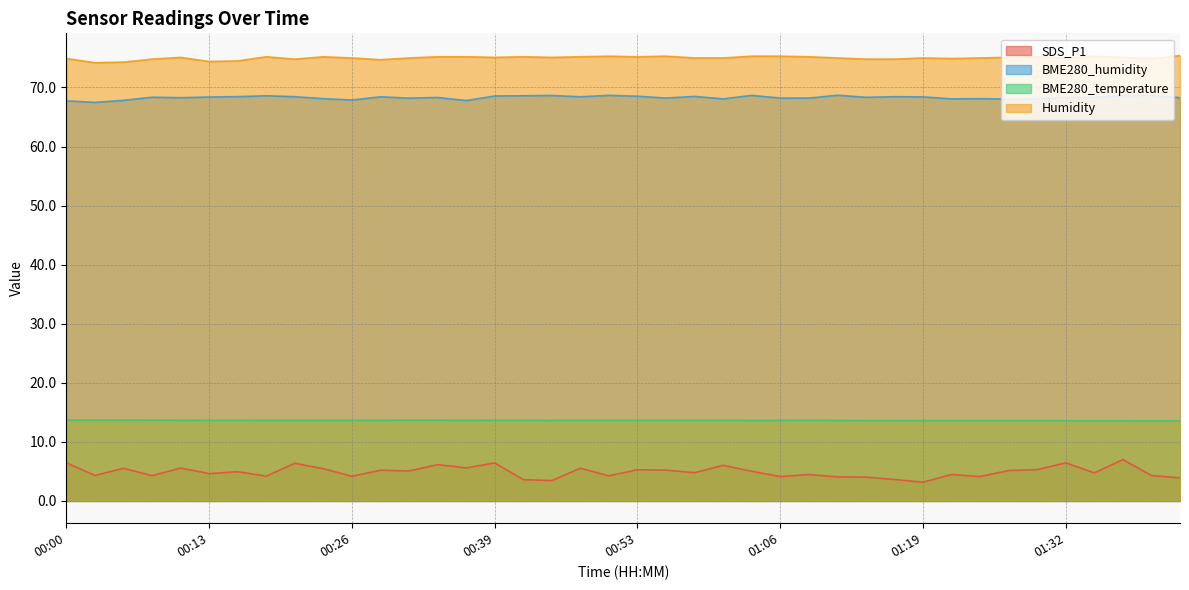

Reading left to right, transcribe all the data shown in this chart.

SDS_P1: 00:00=6.5	00:03=4.3	00:06=5.5	00:08=4.3	00:11=5.6	00:13=4.6	00:16=5.0	00:19=4.2	00:21=6.4	00:24=5.5	00:26=4.2	00:29=5.2	00:32=5.1	00:34=6.2	00:37=5.6	00:39=6.4	00:42=3.6	00:45=3.5	00:47=5.5	00:50=4.2	00:53=5.3	00:55=5.2	00:58=4.8	01:00=6.0	01:03=5.0	01:06=4.1	01:08=4.5	01:11=4.1	01:14=4.0	01:16=3.6	01:19=3.2	01:22=4.5	01:24=4.1	01:27=5.2	01:29=5.3	01:32=6.5	01:35=4.8	01:37=7.0	01:40=4.3	01:43=3.9
BME280_humidity: 00:00=67.7	00:03=67.5	00:06=67.8	00:08=68.3	00:11=68.3	00:13=68.4	00:16=68.5	00:19=68.6	00:21=68.4	00:24=68.1	00:26=67.9	00:29=68.4	00:32=68.2	00:34=68.3	00:37=67.8	00:39=68.6	00:42=68.6	00:45=68.7	00:47=68.4	00:50=68.7	00:53=68.5	00:55=68.2	00:58=68.5	01:00=68.1	01:03=68.7	01:06=68.2	01:08=68.2	01:11=68.7	01:14=68.3	01:16=68.4	01:19=68.4	01:22=68.1	01:24=68.1	01:27=68.0	01:29=68.1	01:32=68.3	01:35=68.3	01:37=68.6	01:40=68.7	01:43=68.3
BME280_temperature: 00:00=13.7	00:03=13.7	00:06=13.7	00:08=13.7	00:11=13.7	00:13=13.7	00:16=13.6	00:19=13.7	00:21=13.7	00:24=13.7	00:26=13.7	00:29=13.7	00:32=13.7	00:34=13.7	00:37=13.7	00:39=13.7	00:42=13.7	00:45=13.6	00:47=13.7	00:50=13.6	00:53=13.6	00:55=13.6	00:58=13.7	01:00=13.7	01:03=13.6	01:06=13.6	01:08=13.6	01:11=13.6	01:14=13.6	01:16=13.6	01:19=13.6	01:22=13.6	01:24=13.6	01:27=13.6	01:29=13.6	01:32=13.6	01:35=13.6	01:37=13.6	01:40=13.6	01:43=13.6
Humidity: 00:00=74.9	00:03=74.2	00:06=74.3	00:08=74.8	00:11=75.1	00:13=74.4	00:16=74.5	00:19=75.2	00:21=74.8	00:24=75.2	00:26=75.0	00:29=74.7	00:32=75.0	00:34=75.2	00:37=75.2	00:39=75.1	00:42=75.2	00:45=75.1	00:47=75.2	00:50=75.3	00:53=75.2	00:55=75.3	00:58=75.0	01:00=75.0	01:03=75.3	01:06=75.3	01:08=75.2	01:11=75.0	01:14=74.8	01:16=74.8	01:19=75.0	01:22=74.9	01:24=75.0	01:27=75.1	01:29=75.2	01:32=75.0	01:35=75.3	01:37=75.1	01:40=74.9	01:43=75.4